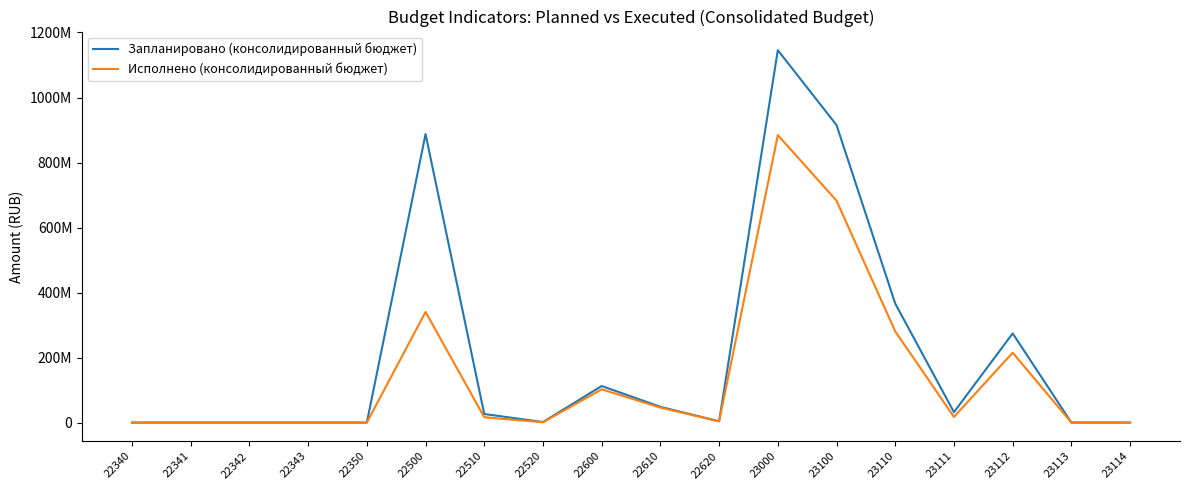

What are all the series names shown in the legend?

Запланировано (консолидированный бюджет), Исполнено (консолидированный бюджет)